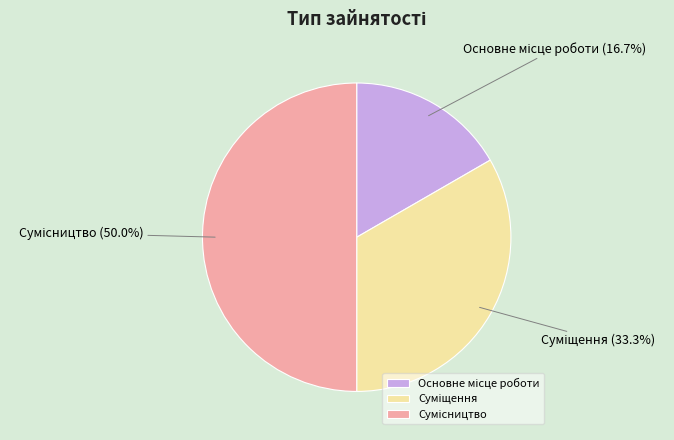

Rank the categories by value from highest to lowest.

Сумісництво, Суміщення, Основне місце роботи